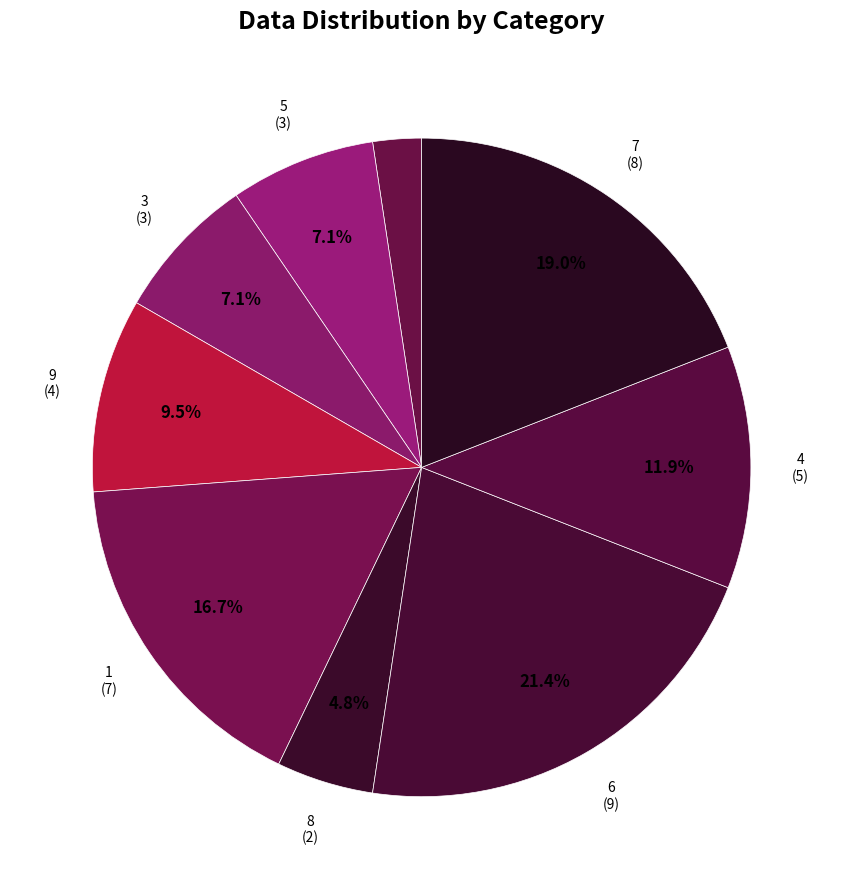

Count the number of slices in the pie.

9